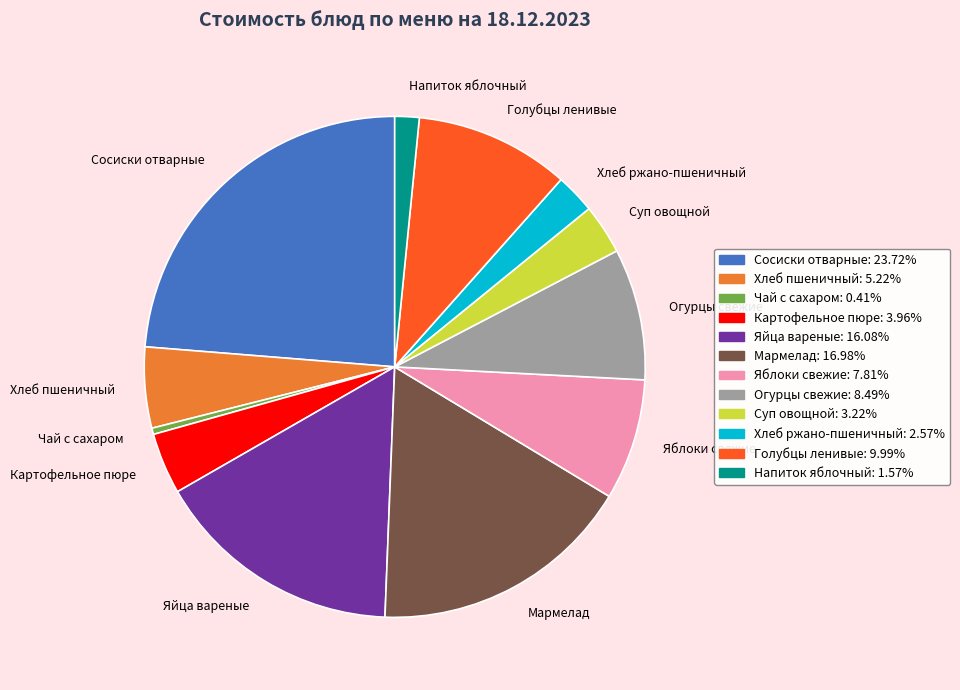

The Яйца вареные slice represents 27% of the pie. True or false?

False